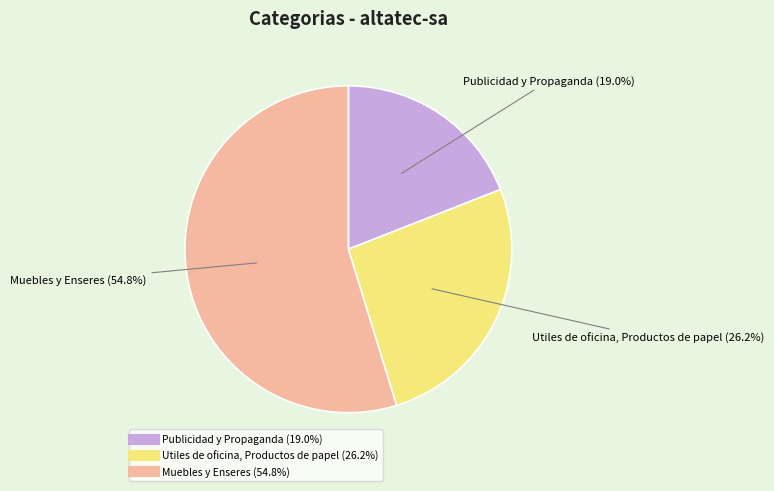

How many slices are in this pie chart?

3